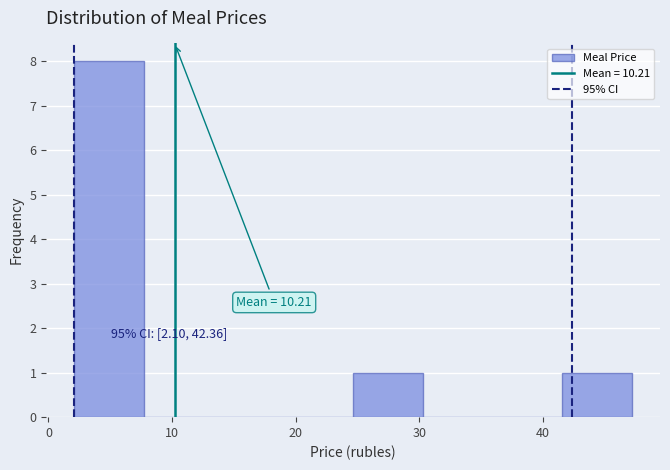

Which range on the x-axis has the tallest bar?

2 to 8